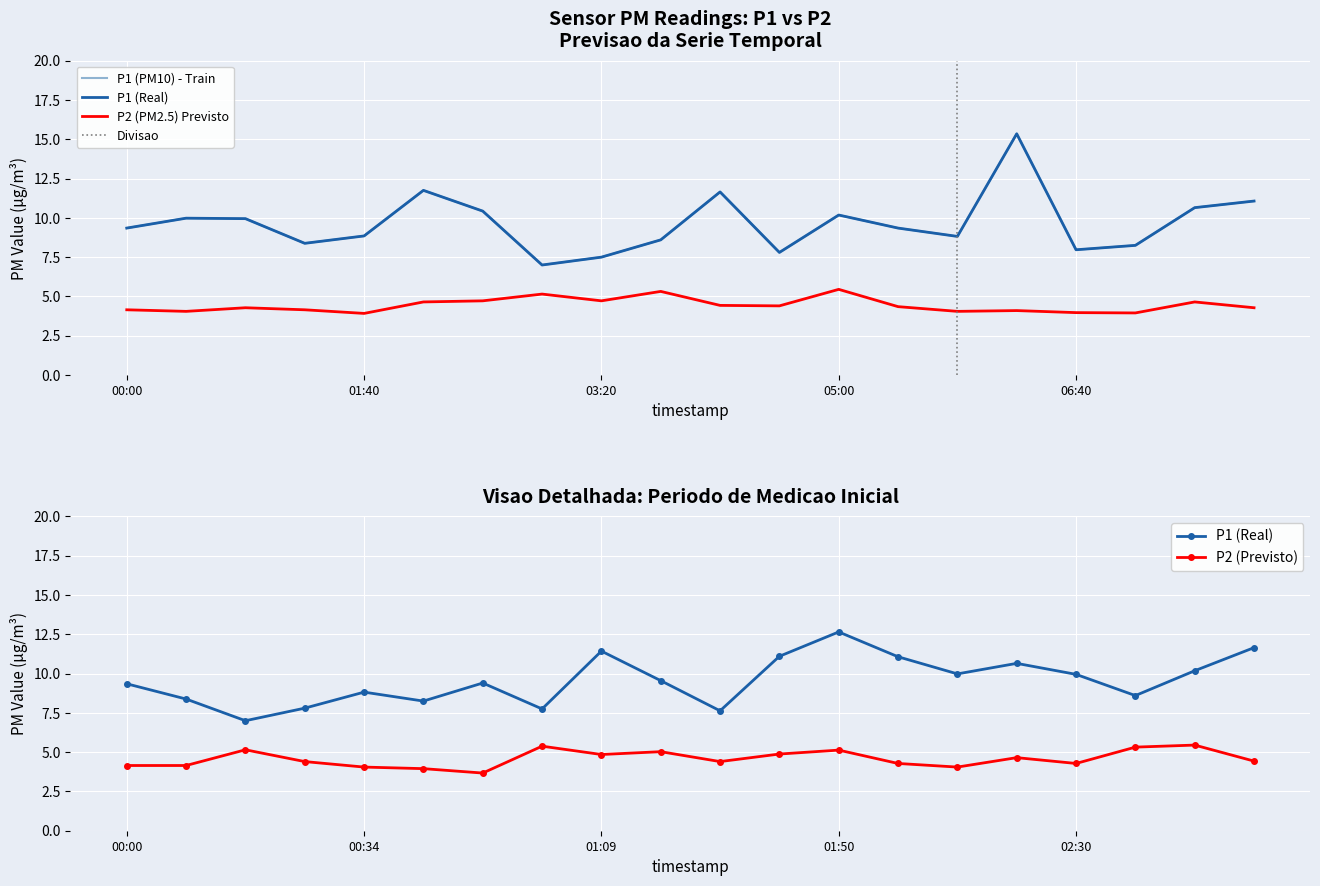

Between 05:25 and 06:15, which is larger?

06:15